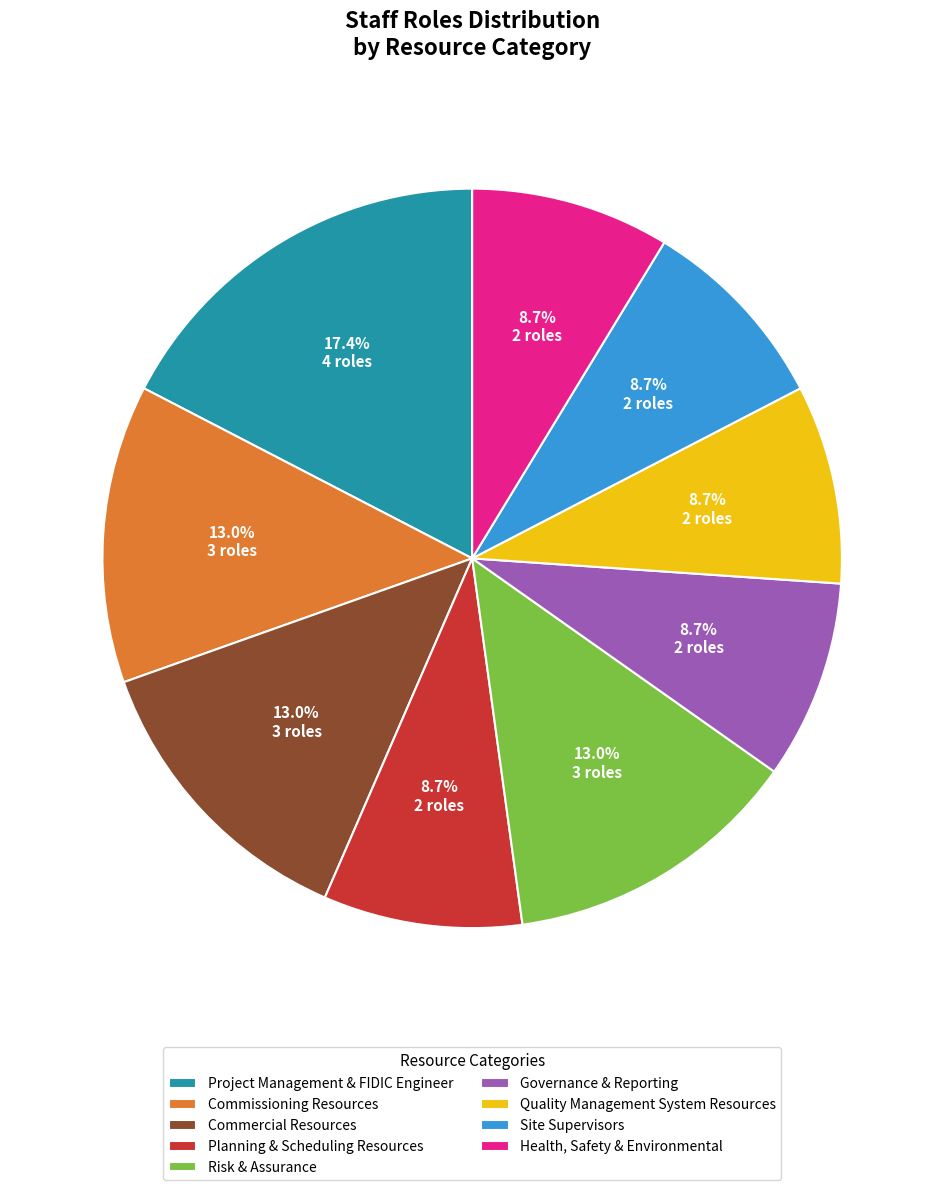

Count the number of slices in the pie.

9